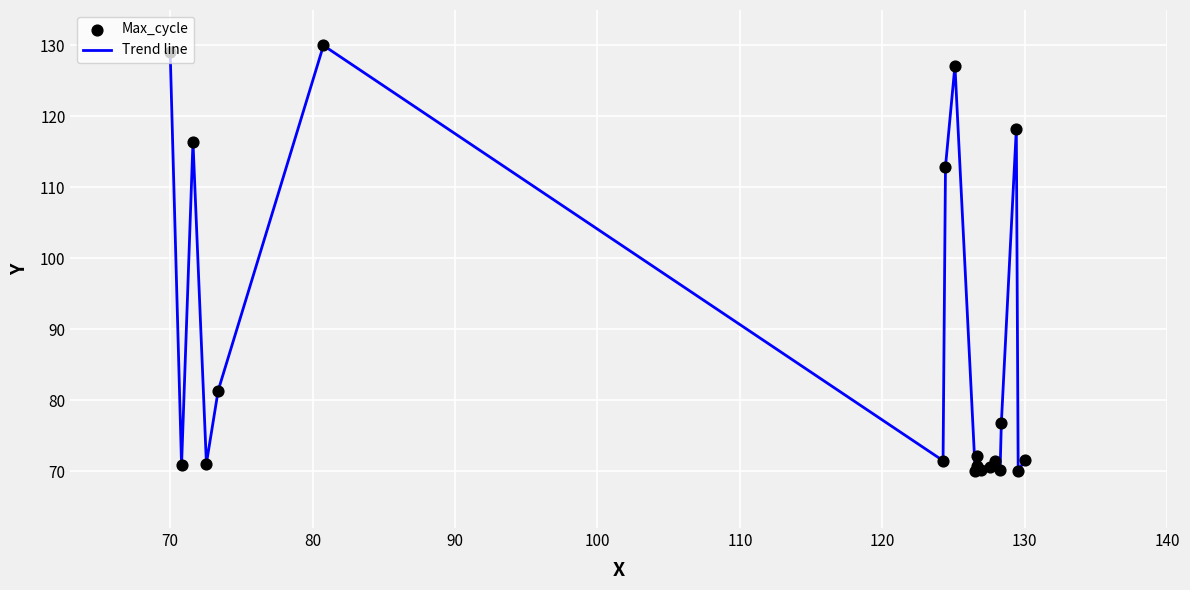

What is the maximum value shown in the chart?

130.0